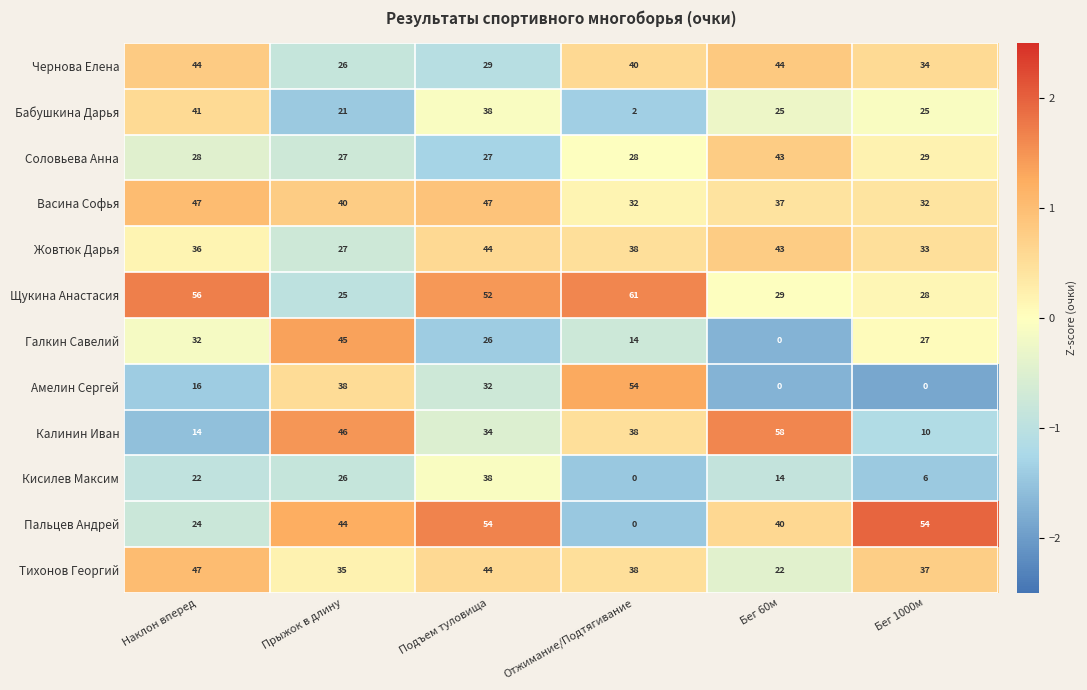

What is the sum of the Калинин Иван values at Бег 1000м and Прыжок в длину?

56